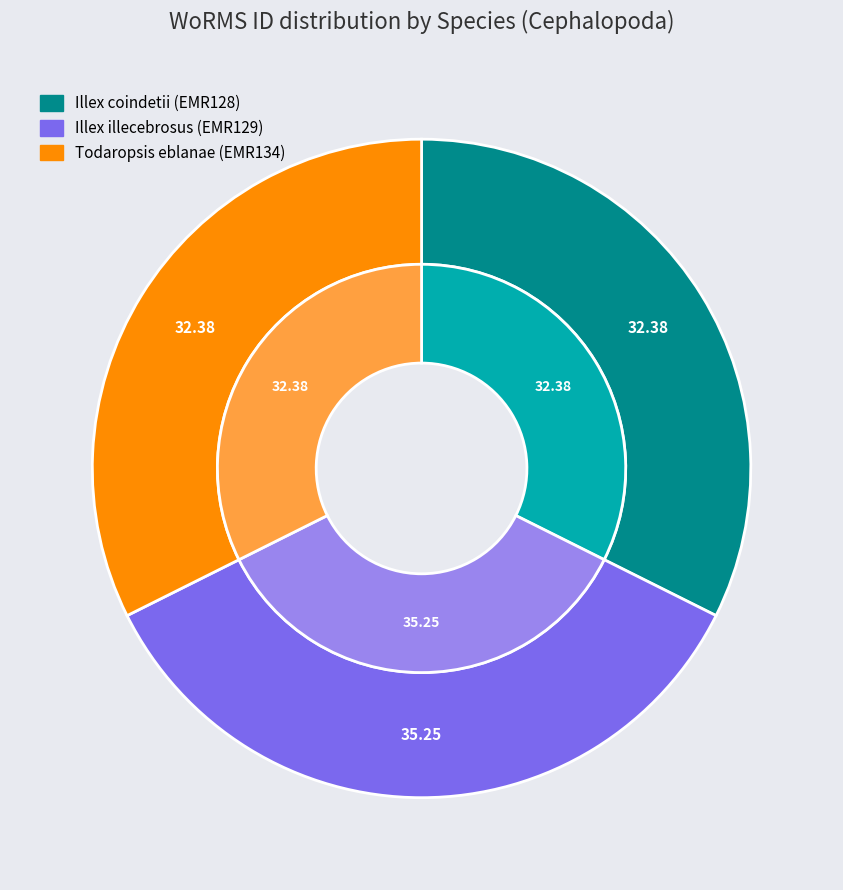

Is the sum of Todaropsis eblanae and Illex coindetii greater than half?

Yes